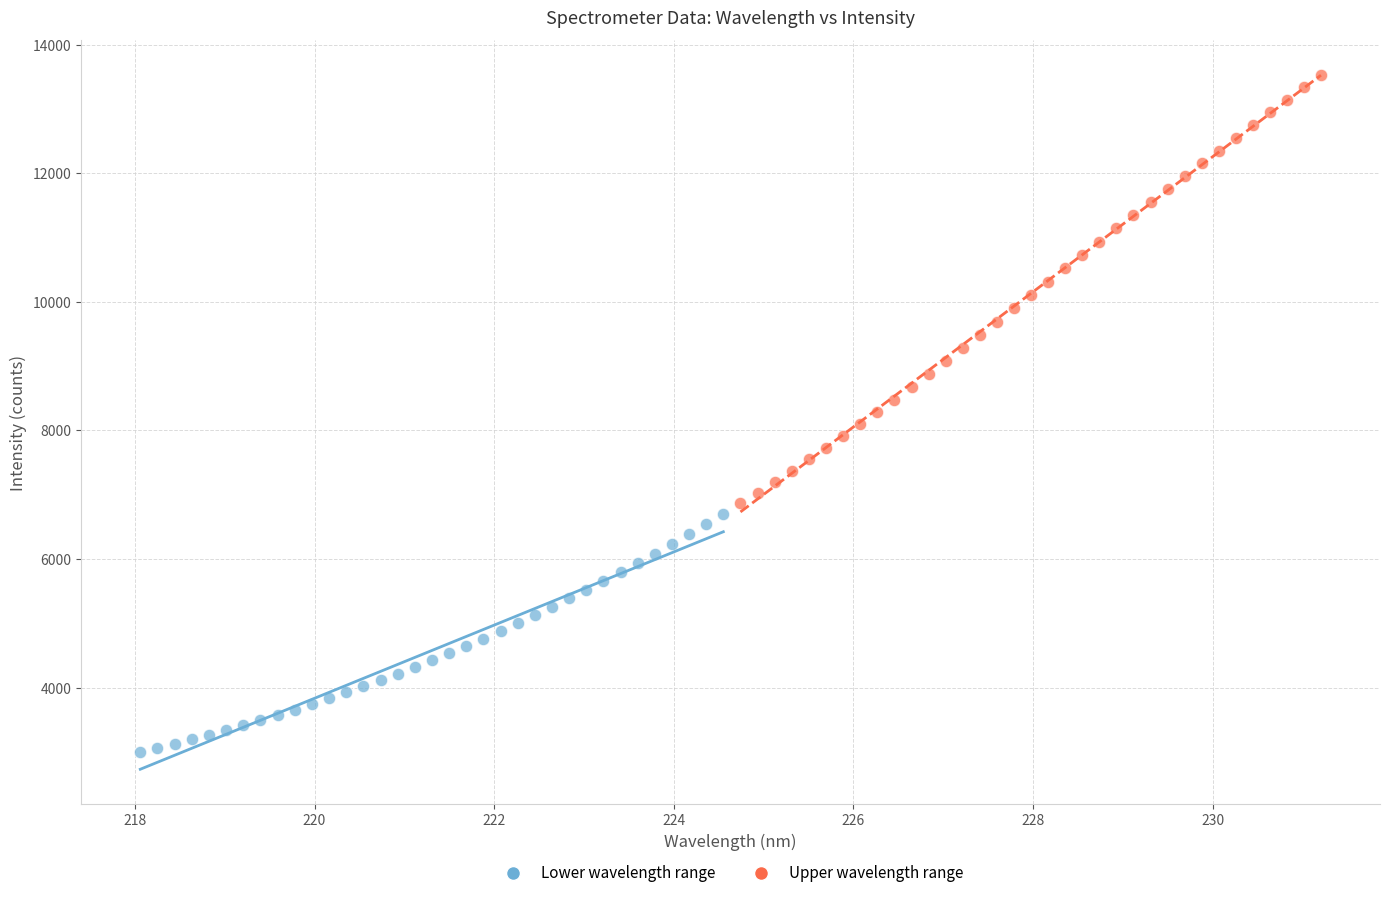

Which series has the widest spread of Y values?

Upper wavelength range